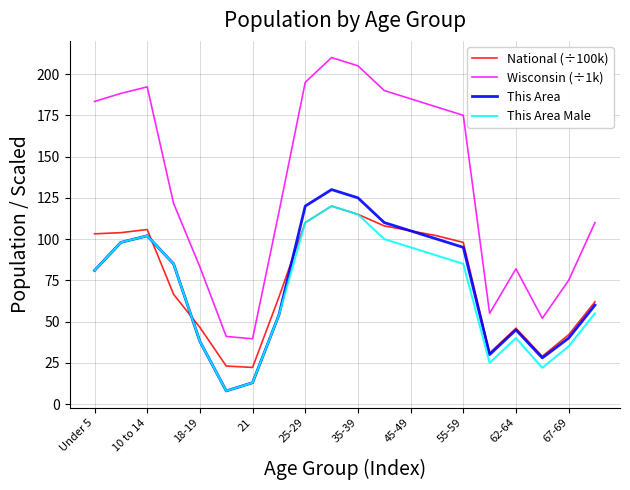

At how many categories does at least one series exceed 119?

11